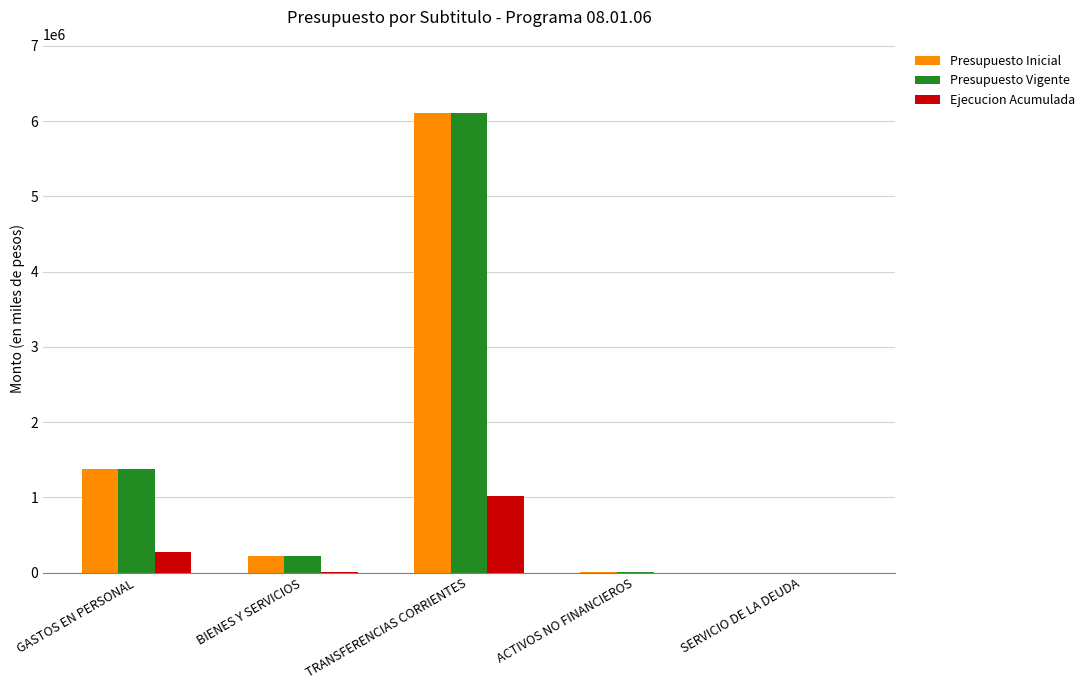

The Presupuesto Inicial series shows 413242 at GASTOS EN PERSONAL. True or false?

False